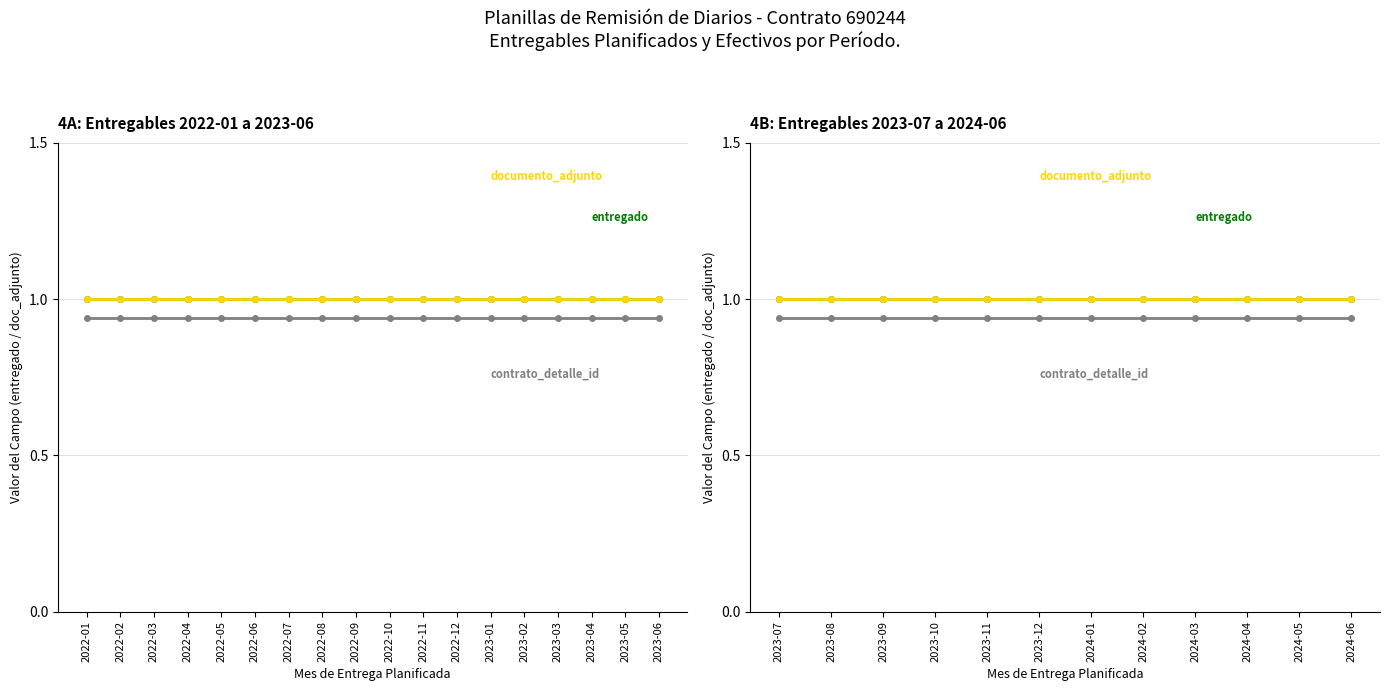

At how many categories does at least one series exceed 0?

12